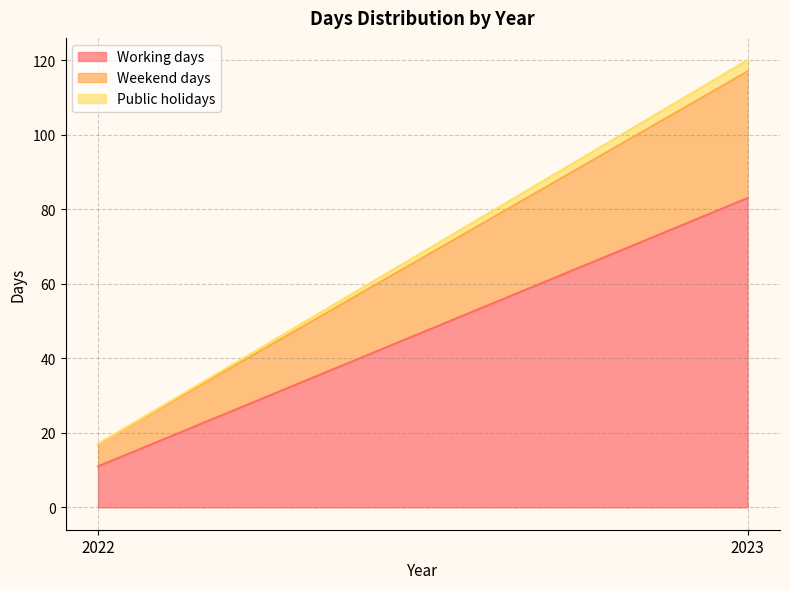

Which series changed the most between 2022 and 2023?

Working days